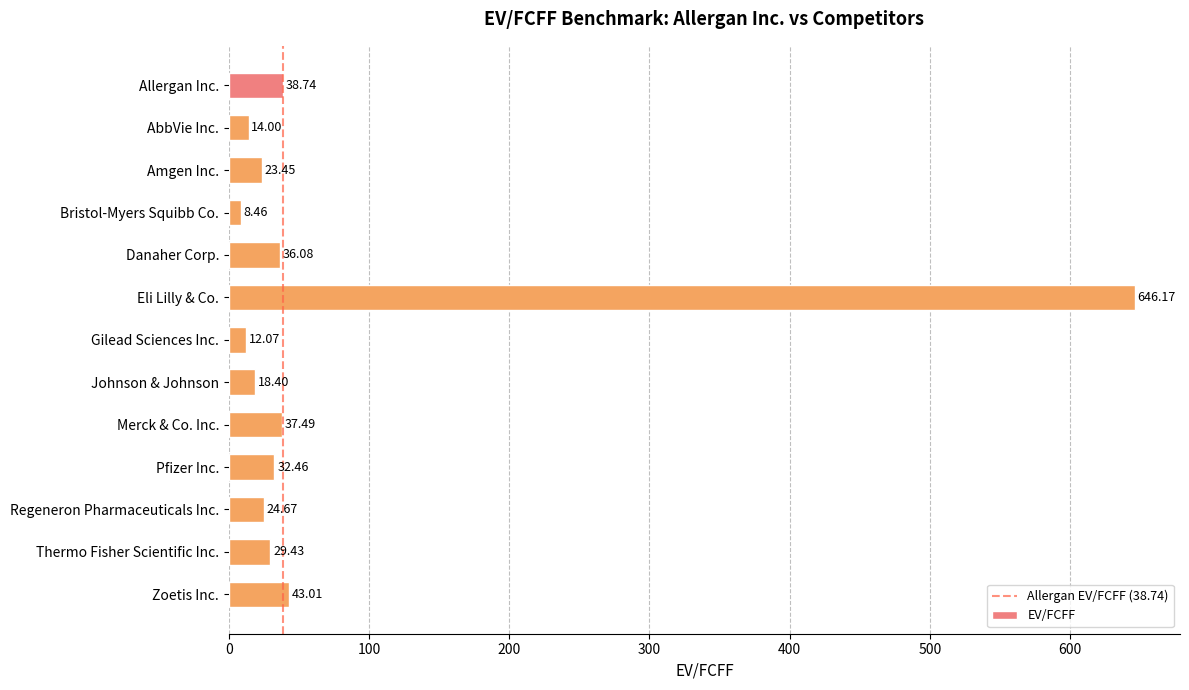

Rank the categories by value from highest to lowest.

Eli Lilly & Co., Zoetis Inc., Allergan Inc., Merck & Co. Inc., Danaher Corp., Pfizer Inc., Thermo Fisher Scientific Inc., Regeneron Pharmaceuticals Inc., Amgen Inc., Johnson & Johnson, AbbVie Inc., Gilead Sciences Inc., Bristol-Myers Squibb Co.